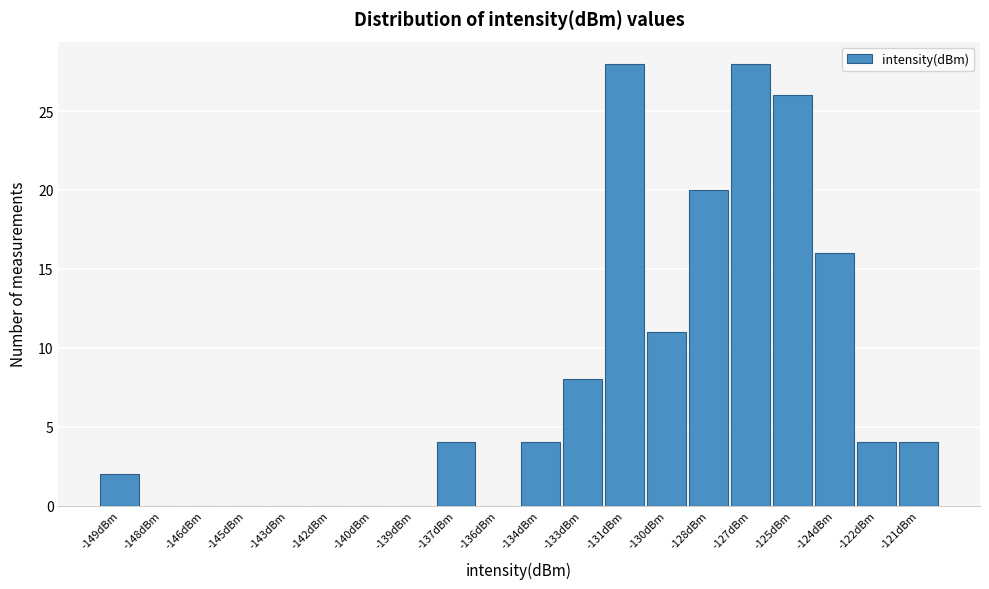

Reading right to left, list all the values displayed in this chart.

-121dBm=4	-122dBm=4	-124dBm=16	-125dBm=26	-127dBm=28	-128dBm=20	-130dBm=11	-131dBm=28	-133dBm=8	-134dBm=4	-136dBm=0	-137dBm=4	-139dBm=0	-140dBm=0	-142dBm=0	-143dBm=0	-145dBm=0	-146dBm=0	-148dBm=0	-149dBm=2